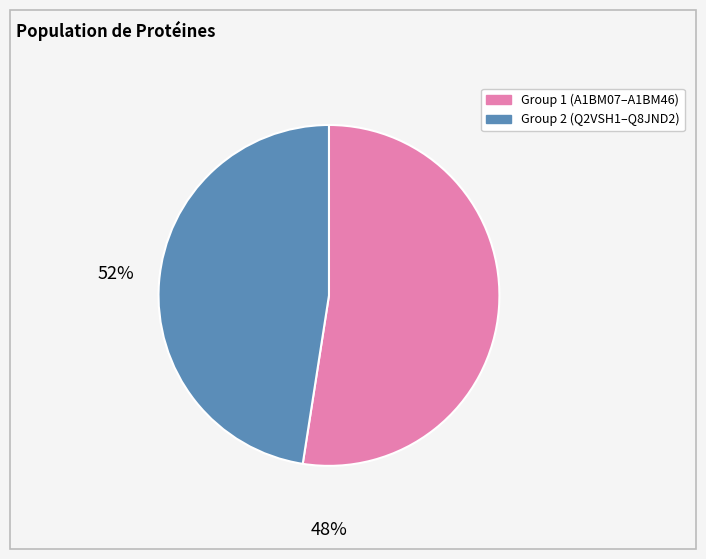

Is there any slice that represents more than half of the pie?

Yes